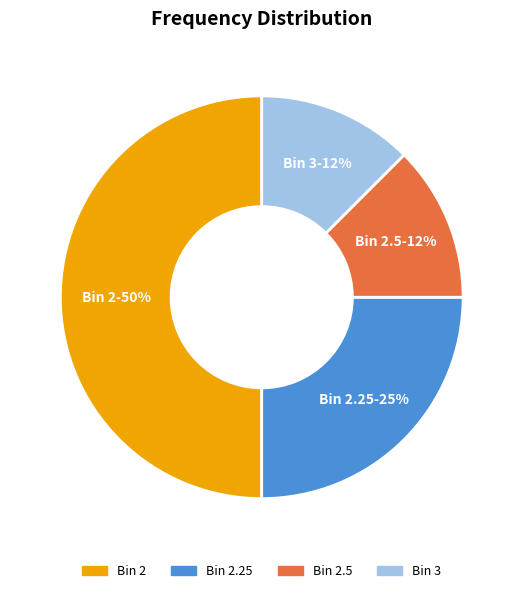

To the nearest percent, what is the average slice percentage?

25%